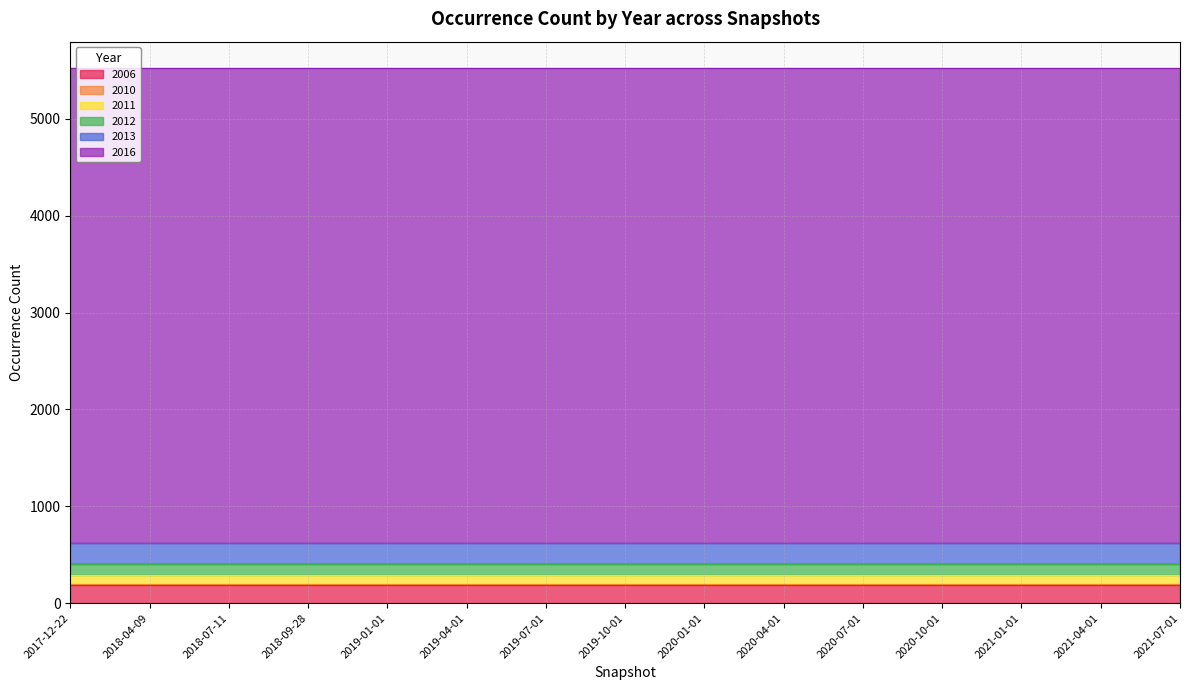

Rank the categories by 2011 value from lowest to highest.

2017-12-22, 2018-04-09, 2018-07-11, 2018-09-28, 2019-01-01, 2019-04-01, 2019-07-01, 2019-10-01, 2020-01-01, 2020-04-01, 2020-07-01, 2020-10-01, 2021-01-01, 2021-04-01, 2021-07-01